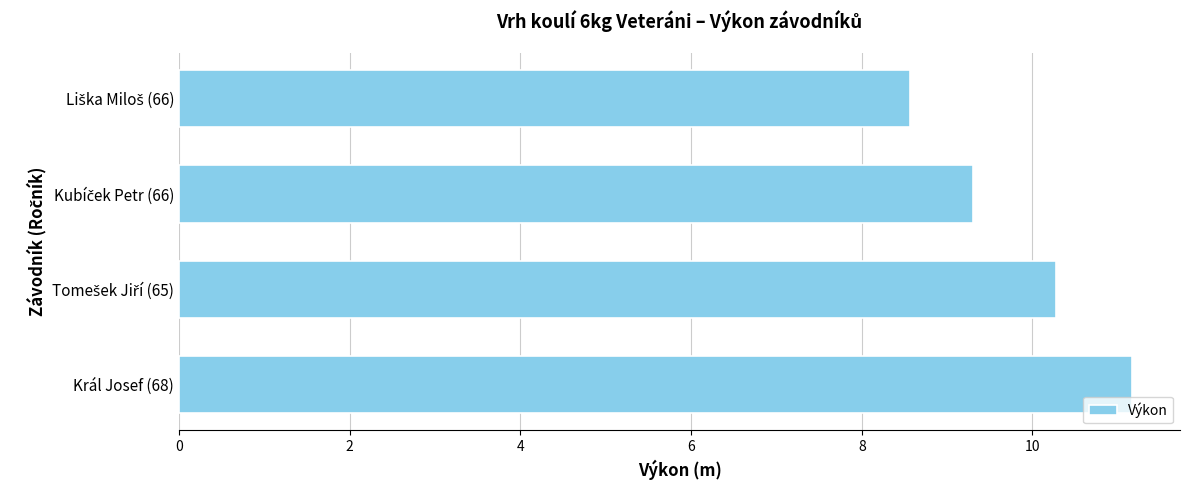

How many categories are shown in the chart?

4